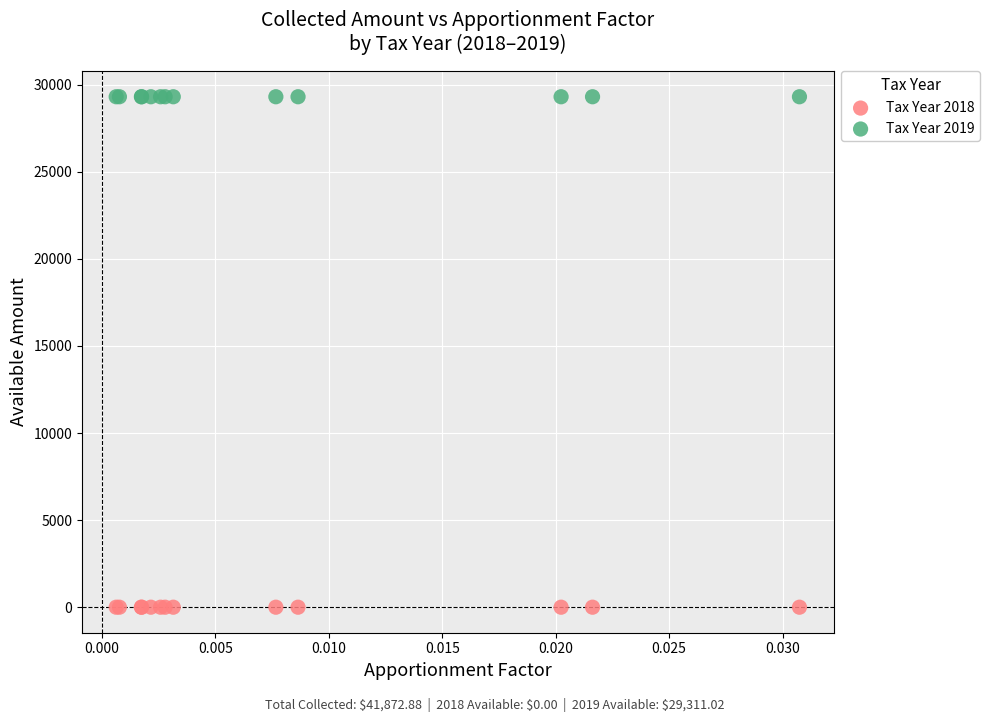

Which series reaches the minimum Y coordinate?

Tax Year 2018